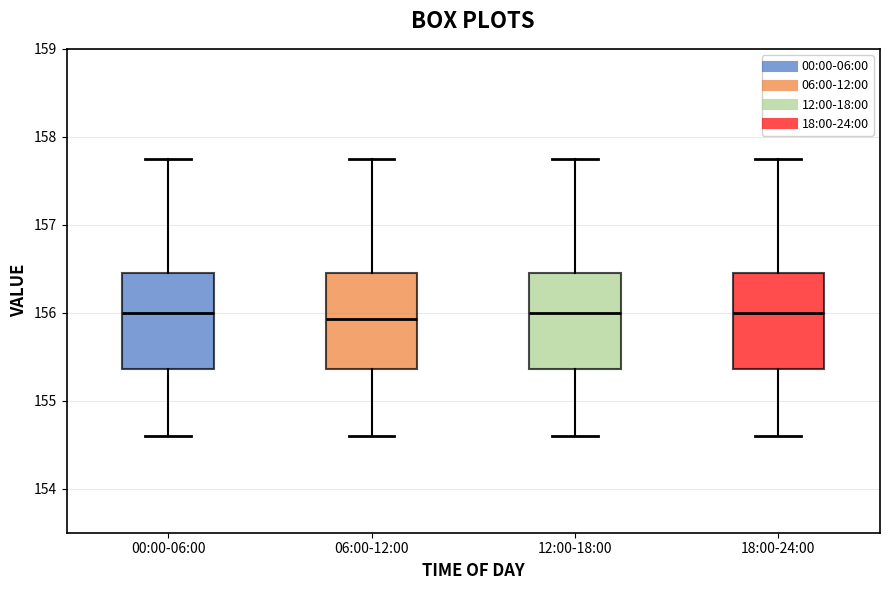

Reading left to right, transcribe this box plot: for each box, give where its median line is, the range the box spans, and where its two whiskers end, as read against the y-axis. The values are not printed on the chart, so give them approximately, as read against the axis.

00:00-06:00: median 156.0, box 155.4 to 156.5, whiskers 154.6 to 157.8
06:00-12:00: median 155.9, box 155.4 to 156.5, whiskers 154.6 to 157.8
12:00-18:00: median 156.0, box 155.4 to 156.5, whiskers 154.6 to 157.8
18:00-24:00: median 156.0, box 155.4 to 156.5, whiskers 154.6 to 157.8